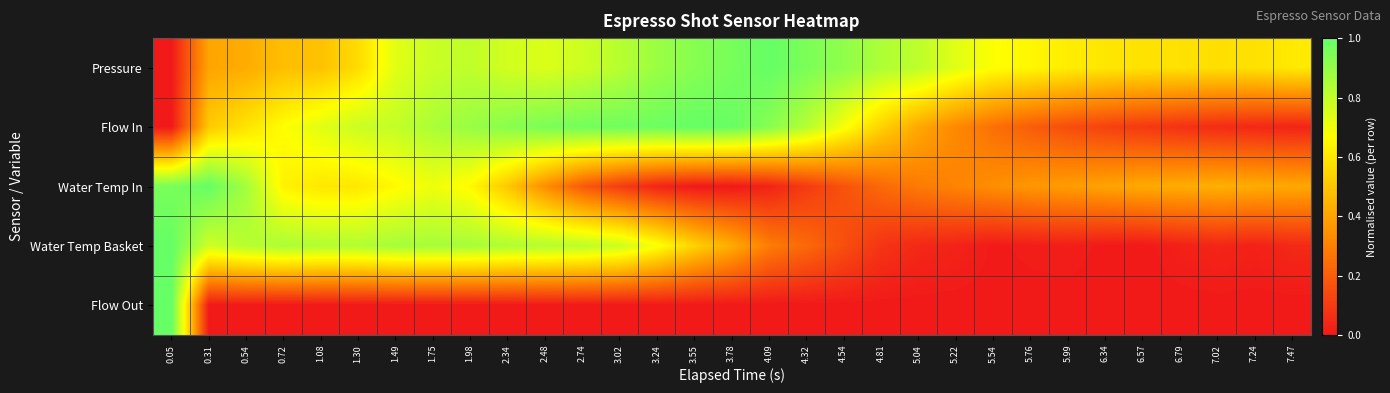

Rank the series by their maximum value, from highest to lowest.

Pressure, Flow In, Water Temp In, Water Temp Basket, Flow Out